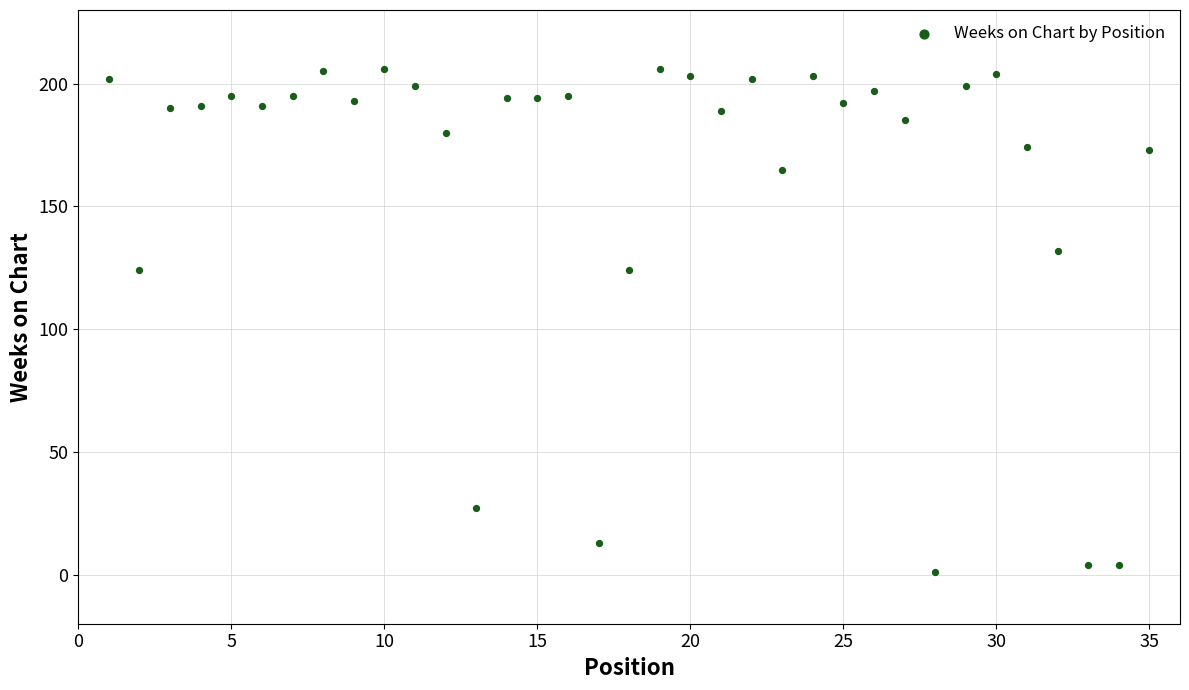

What is the range of Y values (max minus min)?

205